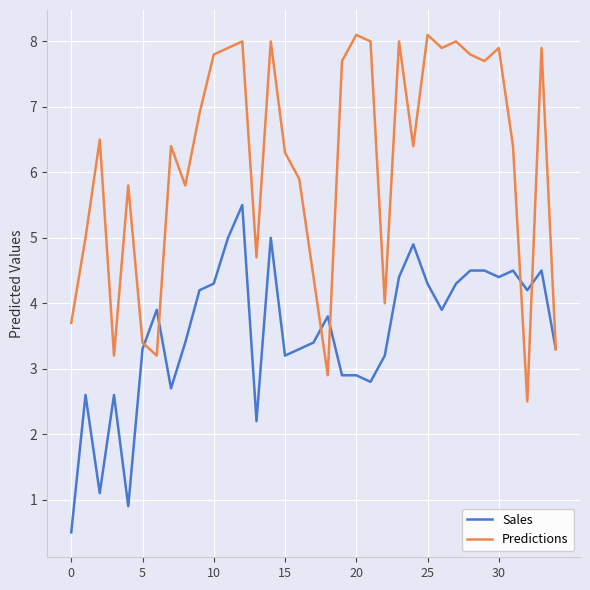

Which series has the largest range (max minus min)?

Predictions